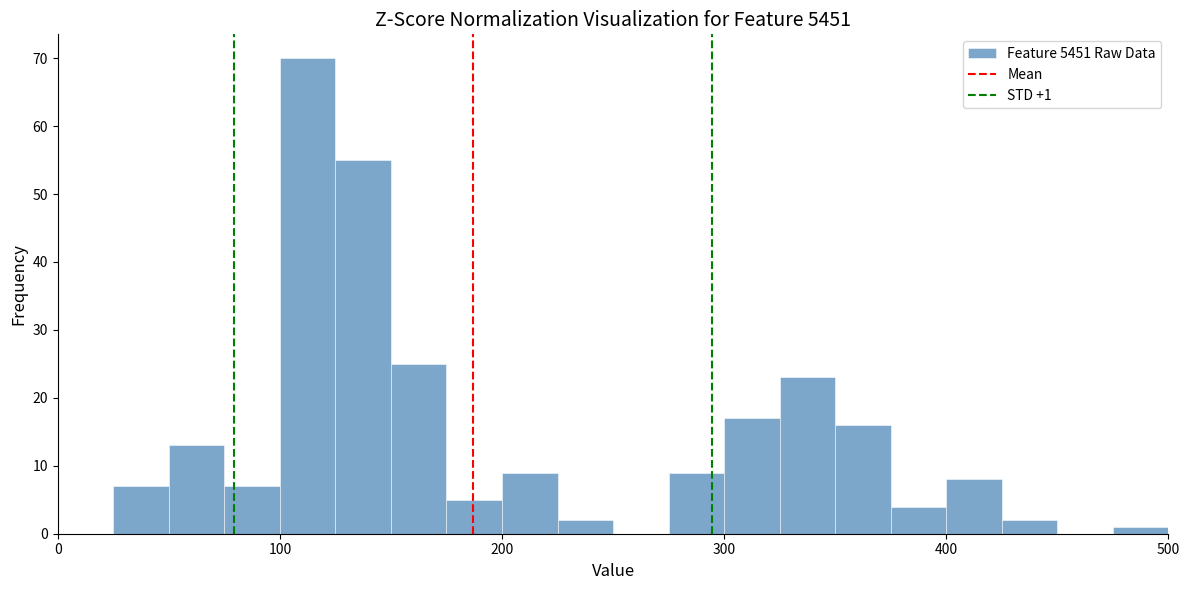

Read against the x-axis, roughly where is the centre of the tallest bar?

110